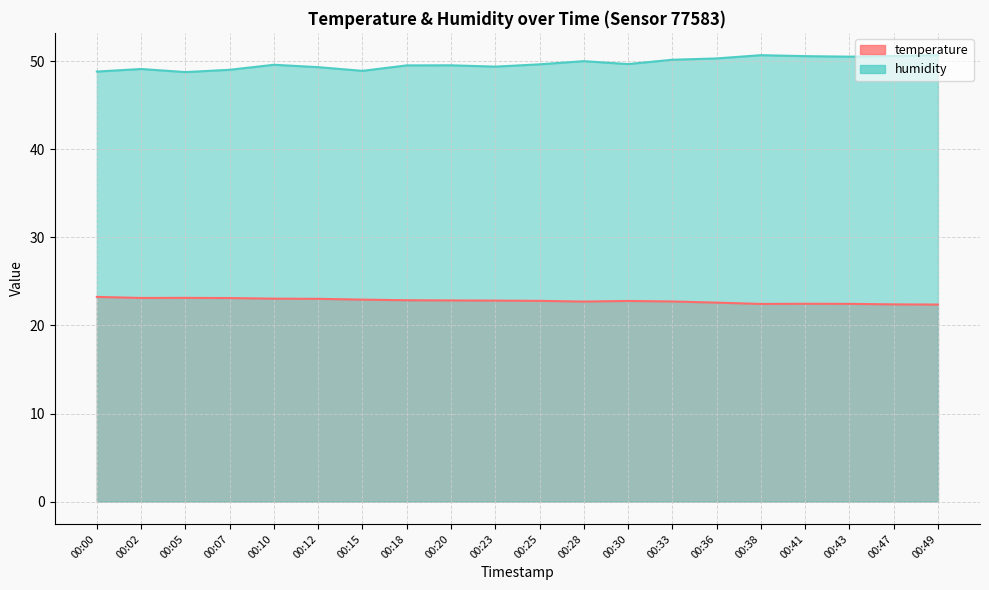

What is the difference between the maximum and minimum values in the temperature series?

0.9